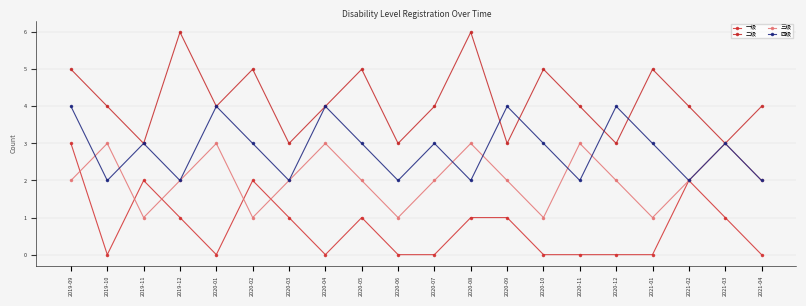

Reading left to right, what are all the values shown in this chart?

一级: 2019-09=3	2019-10=0	2019-11=2	2019-12=1	2020-01=0	2020-02=2	2020-03=1	2020-04=0	2020-05=1	2020-06=0	2020-07=0	2020-08=1	2020-09=1	2020-10=0	2020-11=0	2020-12=0	2021-01=0	2021-02=2	2021-03=1	2021-04=0
二级: 2019-09=5	2019-10=4	2019-11=3	2019-12=6	2020-01=4	2020-02=5	2020-03=3	2020-04=4	2020-05=5	2020-06=3	2020-07=4	2020-08=6	2020-09=3	2020-10=5	2020-11=4	2020-12=3	2021-01=5	2021-02=4	2021-03=3	2021-04=4
三级: 2019-09=2	2019-10=3	2019-11=1	2019-12=2	2020-01=3	2020-02=1	2020-03=2	2020-04=3	2020-05=2	2020-06=1	2020-07=2	2020-08=3	2020-09=2	2020-10=1	2020-11=3	2020-12=2	2021-01=1	2021-02=2	2021-03=3	2021-04=2
四级: 2019-09=4	2019-10=2	2019-11=3	2019-12=2	2020-01=4	2020-02=3	2020-03=2	2020-04=4	2020-05=3	2020-06=2	2020-07=3	2020-08=2	2020-09=4	2020-10=3	2020-11=2	2020-12=4	2021-01=3	2021-02=2	2021-03=3	2021-04=2